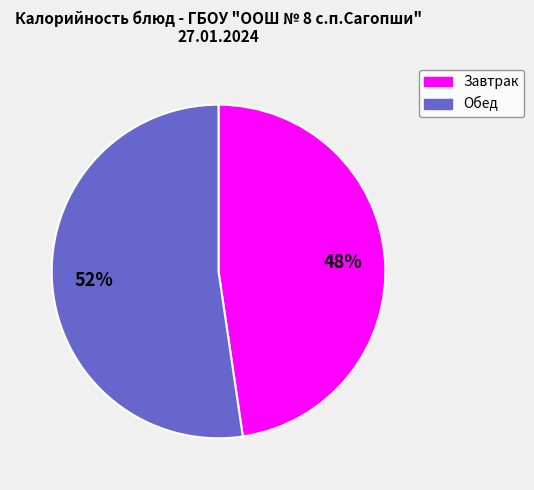

To the nearest percent, what percentage of the pie is Завтрак?

48%